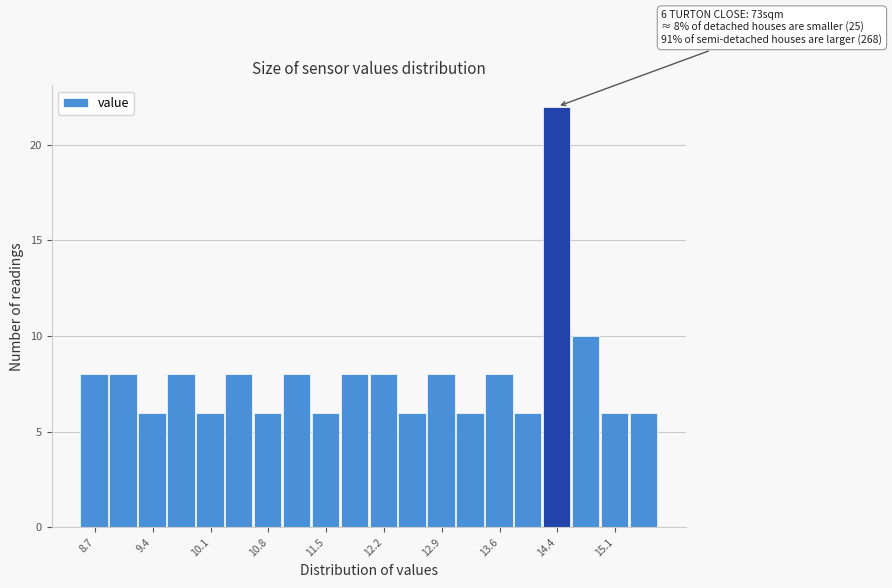

Read against the x-axis, roughly where is the centre of the tallest bar?

14.3